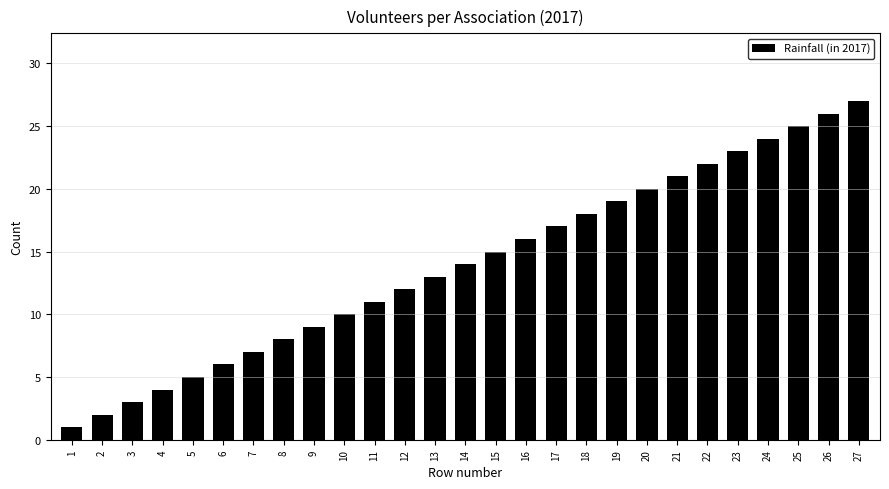

Which label corresponds to the largest value in the chart?

27